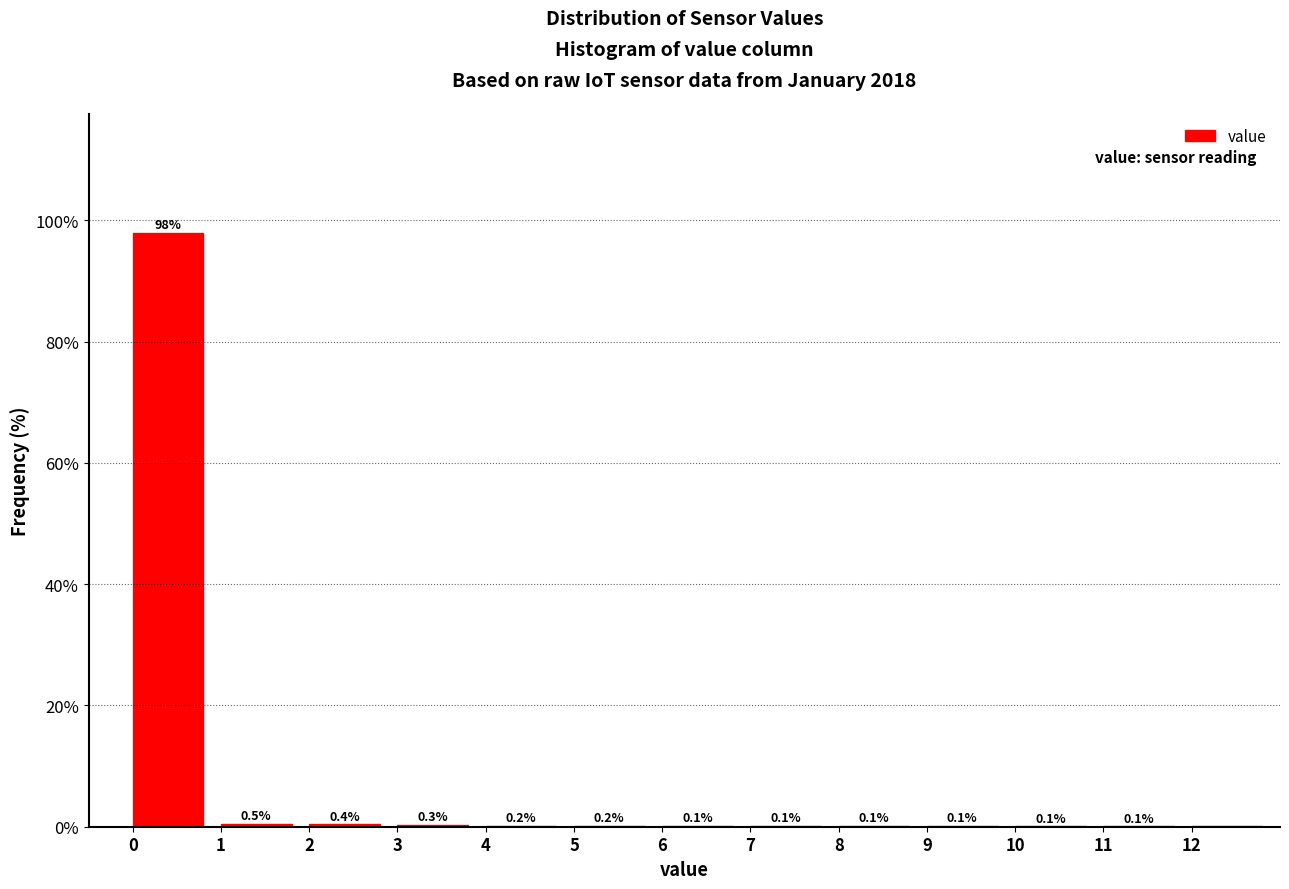

What is the change in value from 1 to 10?

-0.4